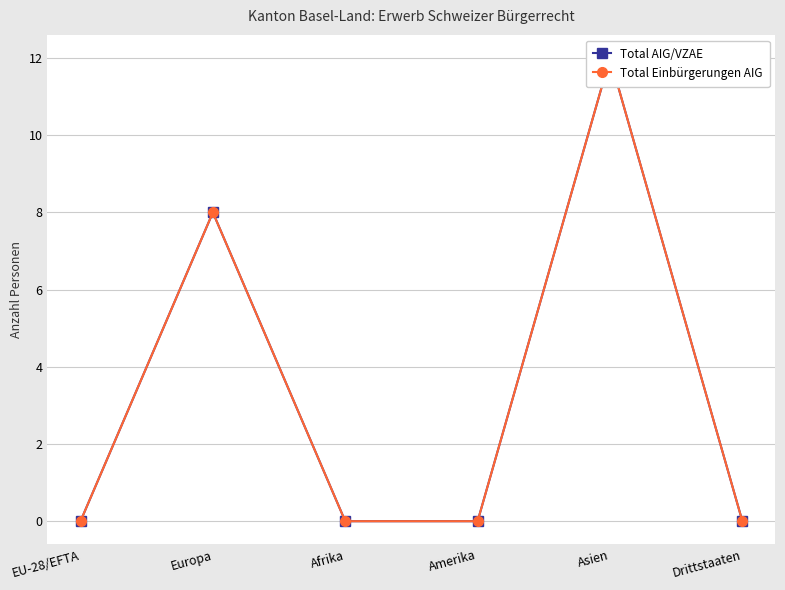

How many data points in Total AIG/VZAE are above 0?

2